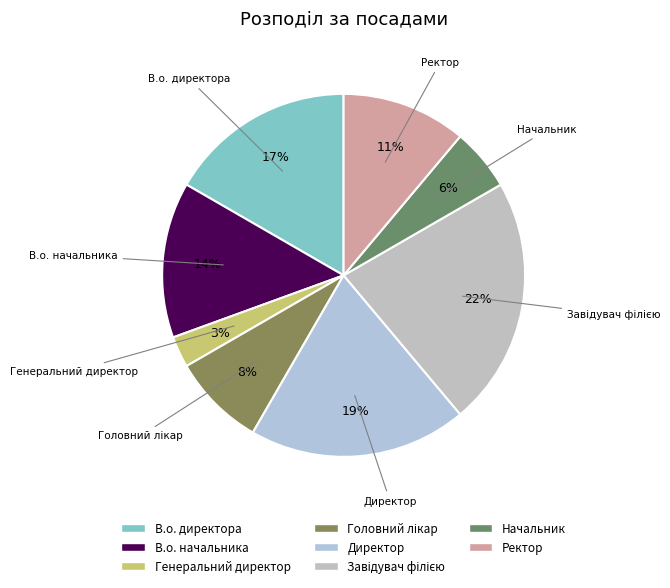

To the nearest percent, what percentage of the pie is Генеральний директор?

3%